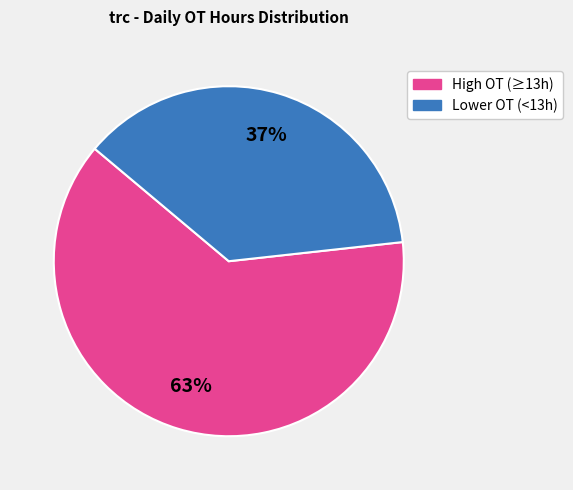

Is there a majority slice in this chart?

Yes